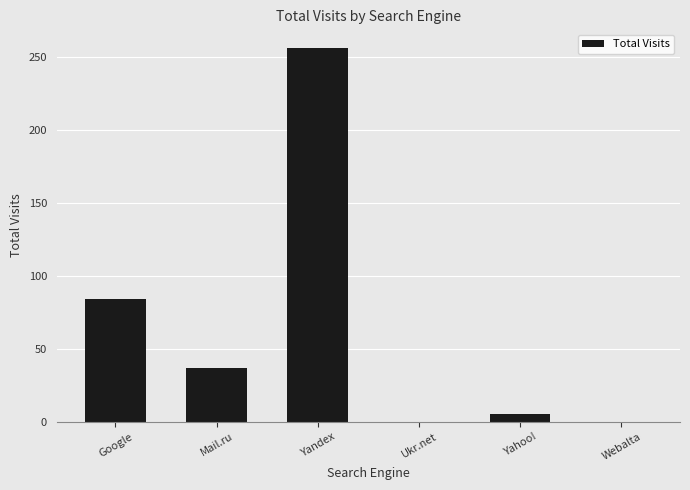

Count the number of data series in this chart.

1